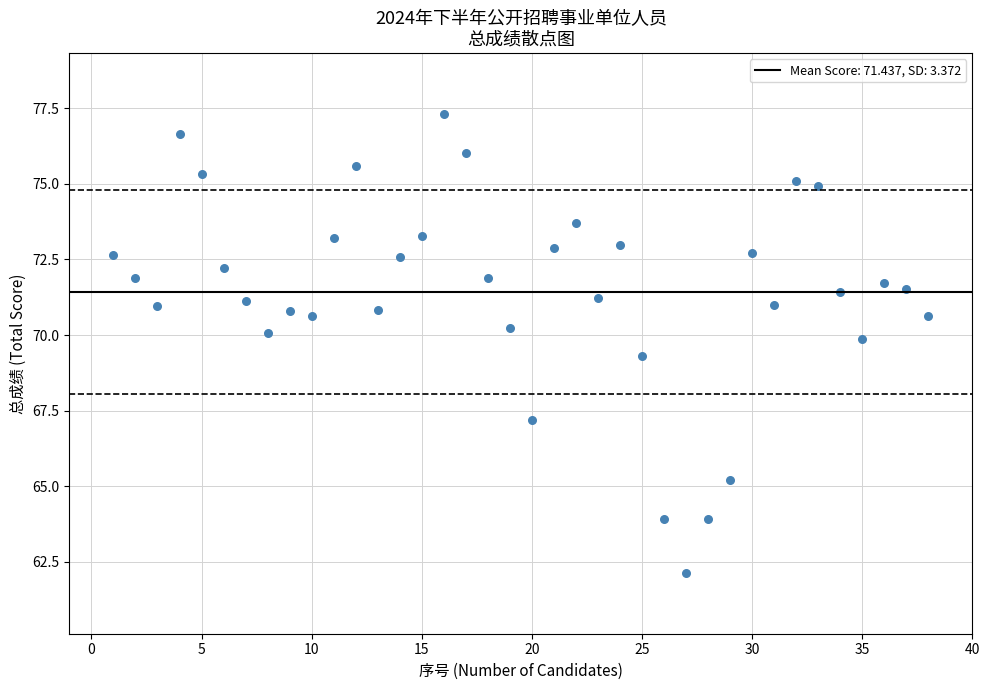

What Y value in the scatter plot is closest to 69?

69.3